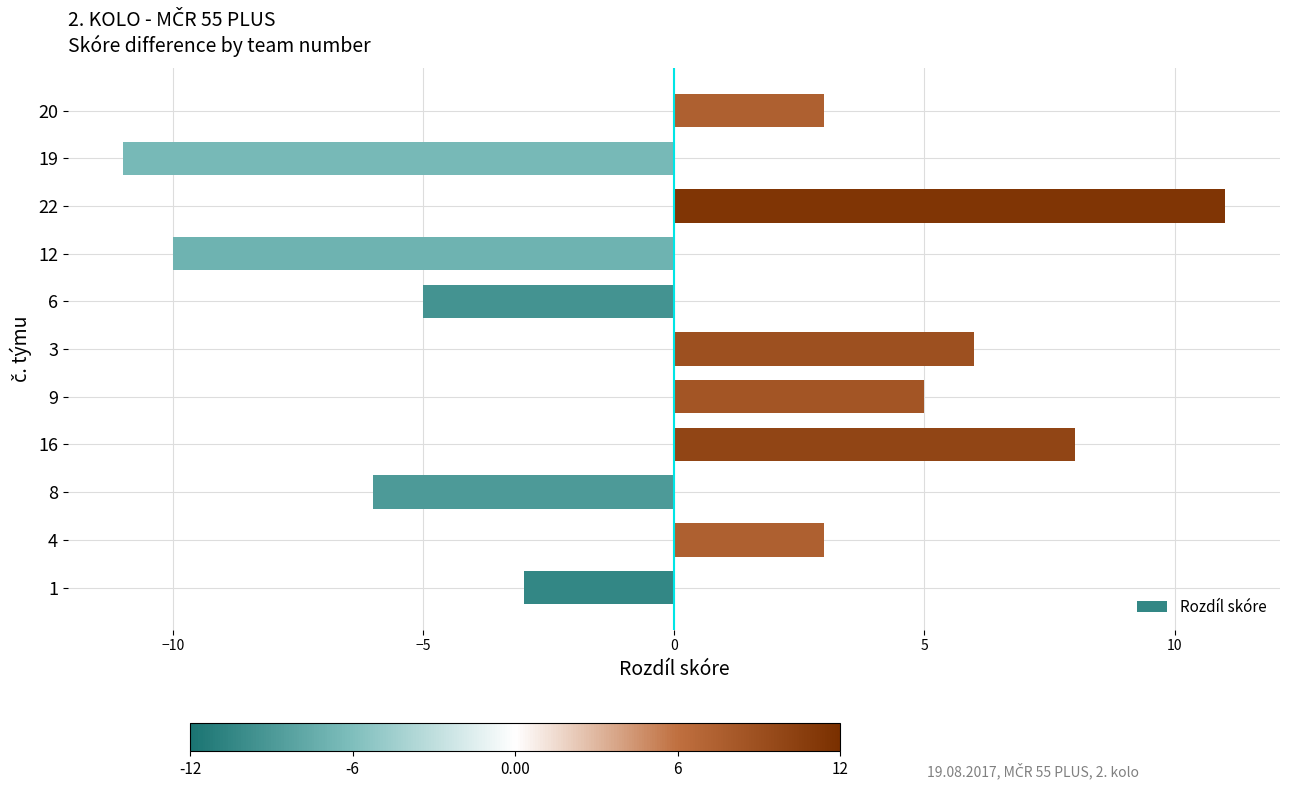

What is the change in value from 4 to 16?

+5